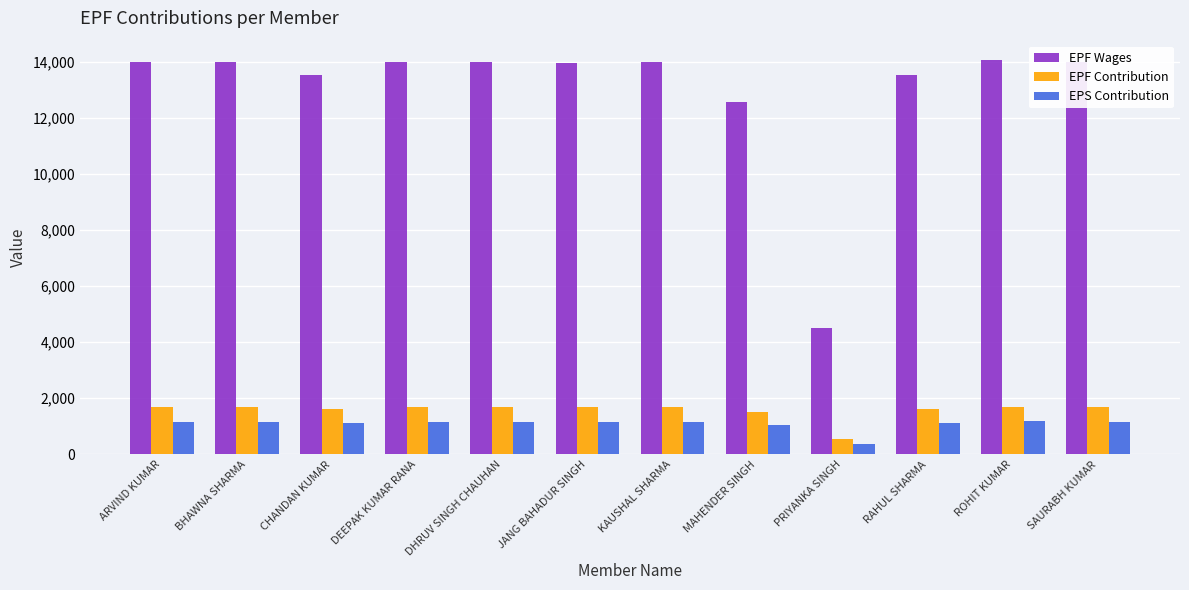

At which category does the chart reach its minimum across all series?

PRIYANKA SINGH